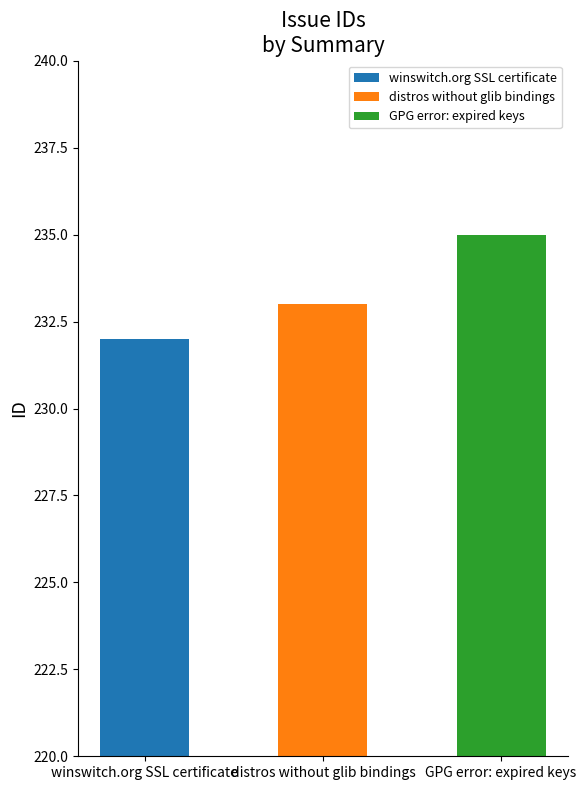

What is the label of the 3rd bar from the left?

GPG error: expired keys